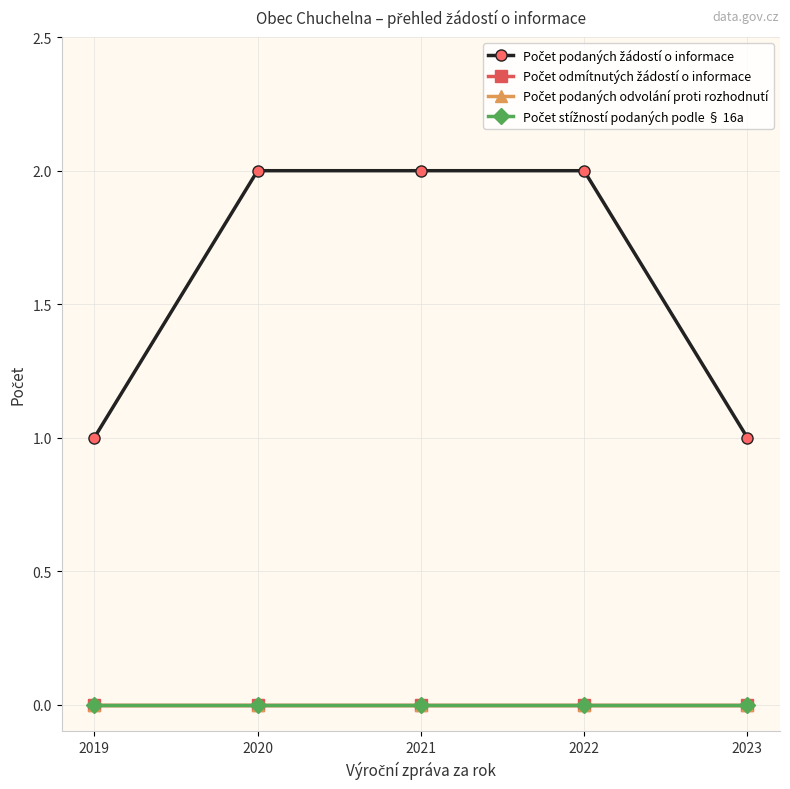

The value of Počet stížností podaných podle § 16a at 2023 is 0. True or false?

True